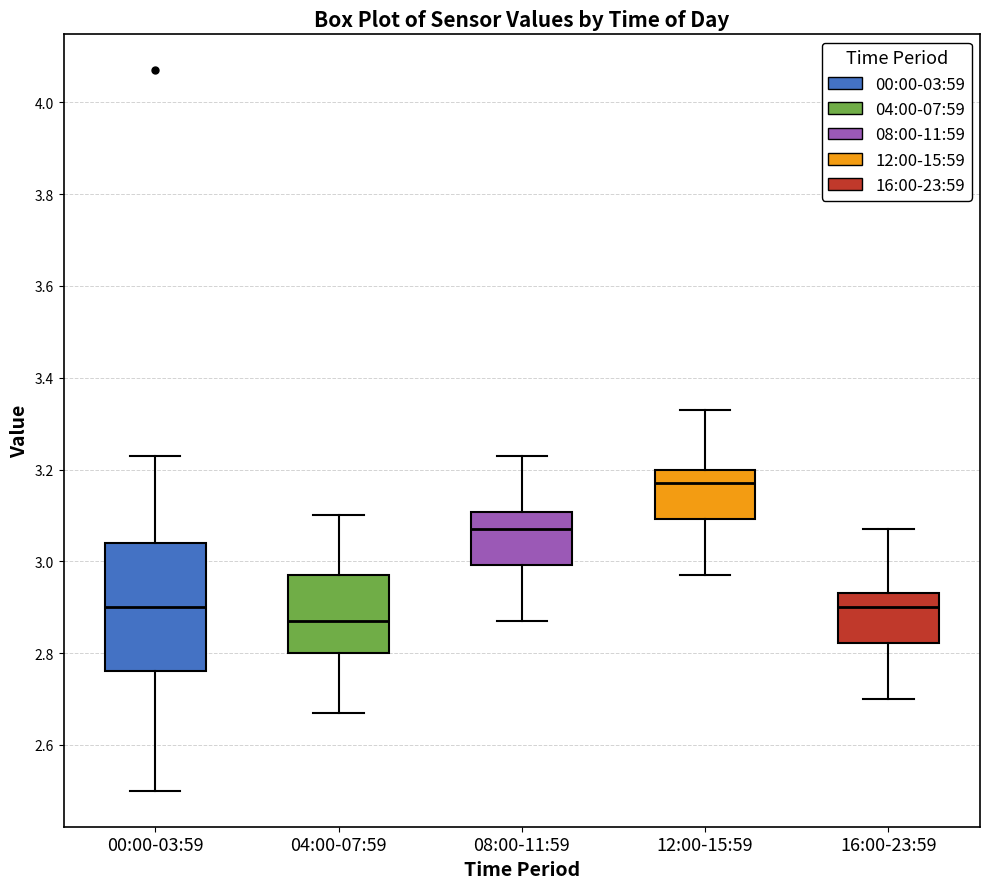

Which box is the tallest, from its lower edge to its upper edge?

00:00-03:59